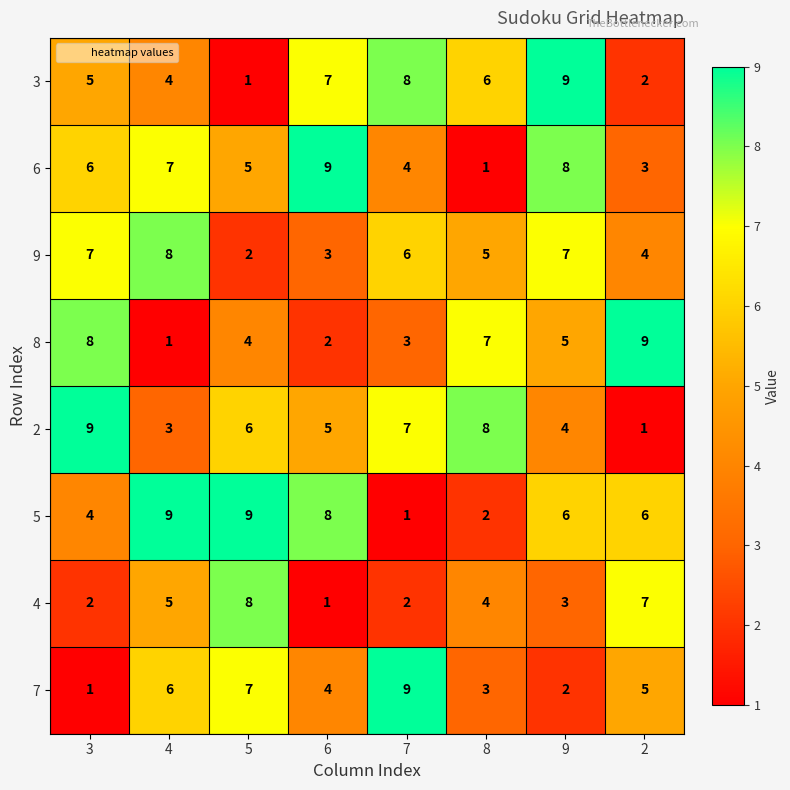

What is the greatest value displayed?

9